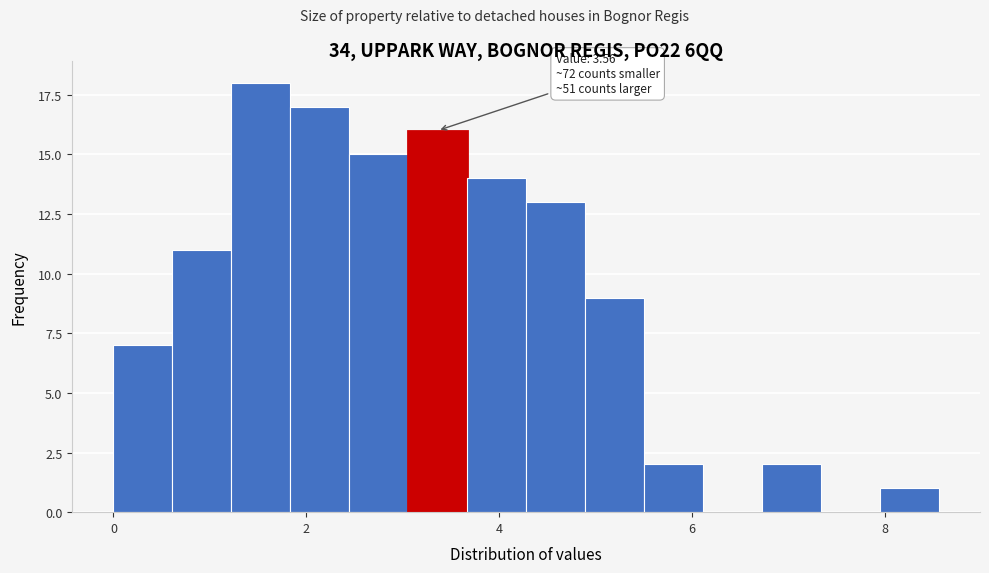

Read against the x-axis, roughly where is the centre of the tallest bar?

1.6